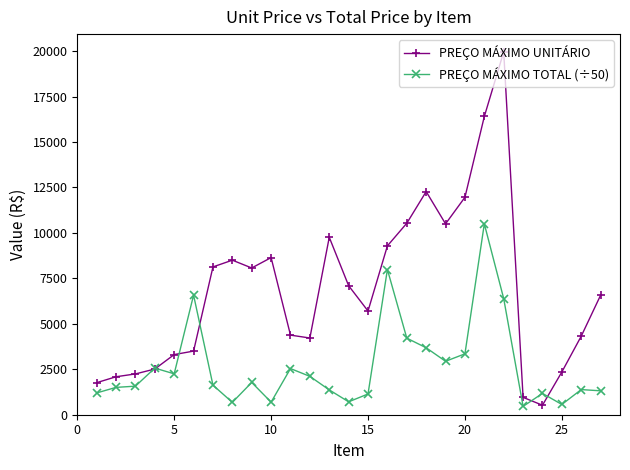

True or false: PREÇO MÁXIMO TOTAL (÷50) has more than 2 points higher than both neighbors.

True